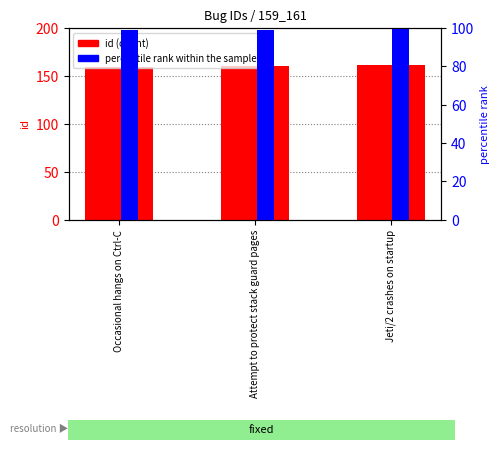

At how many categories does at least one series exceed 59?

3